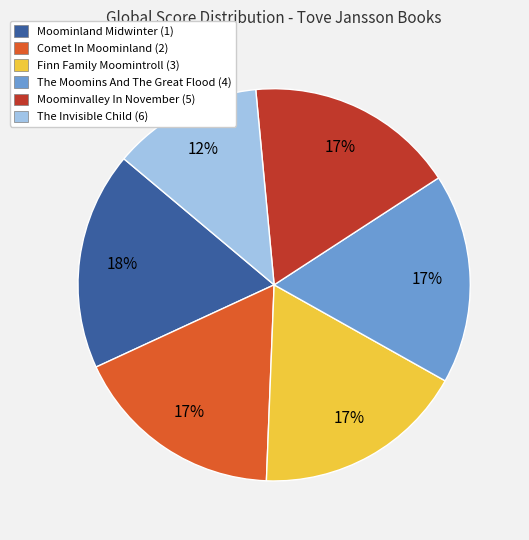

To the nearest percent, what is the combined percentage of The Moomins And The Great Flood (4) and Comet In Moominland (2)?

35%